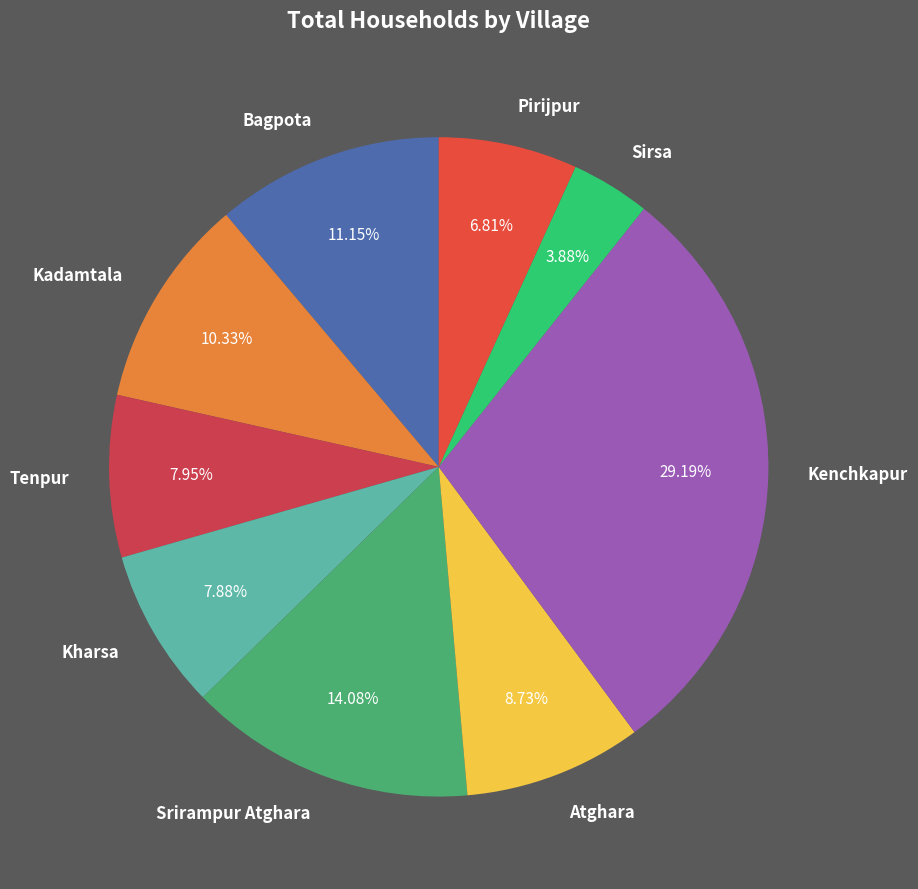

The Atghara slice represents 20% of the pie. True or false?

False